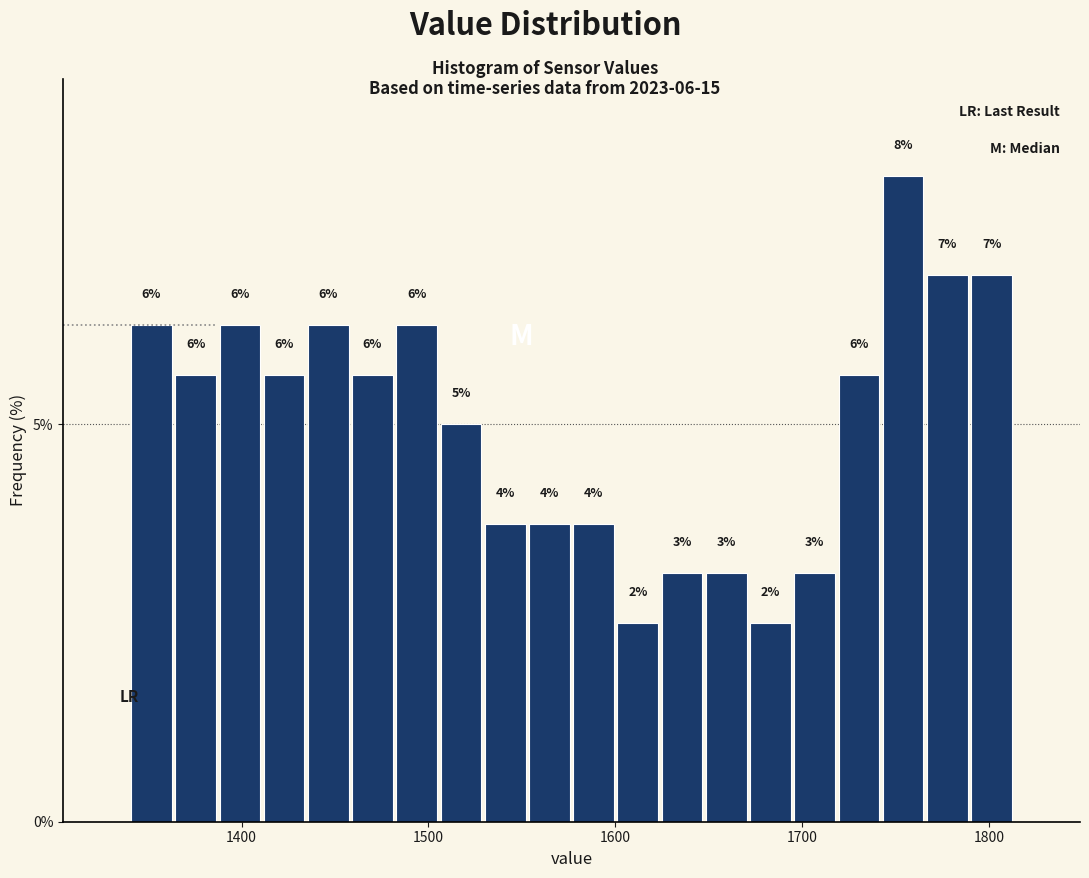

Read against the x-axis, roughly where is the centre of the tallest bar?

1750